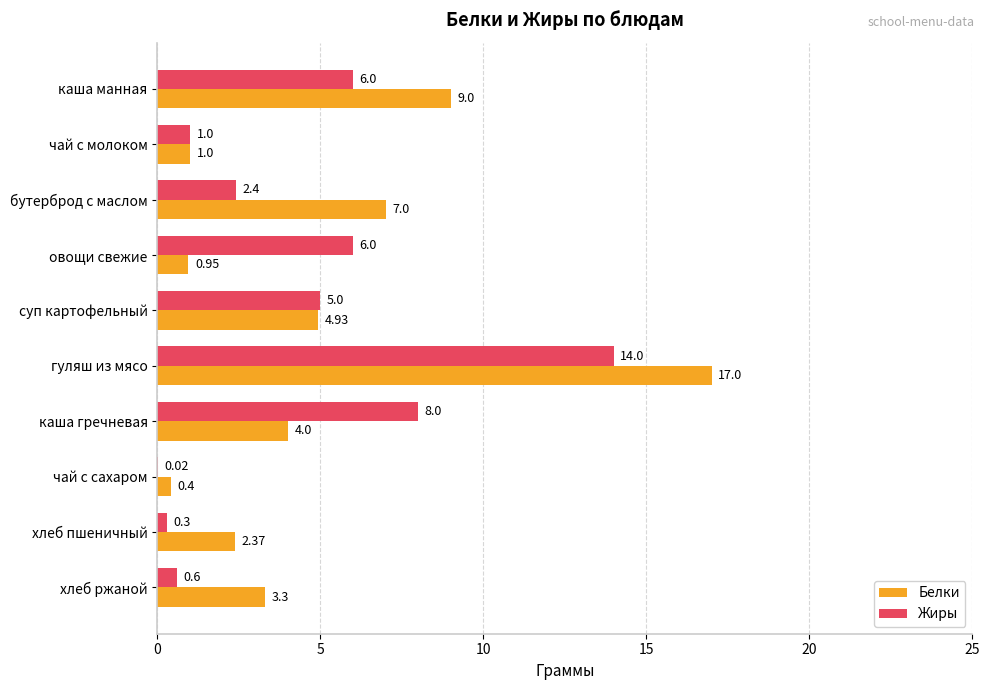

What are all the series names shown in the legend?

Белки, Жиры